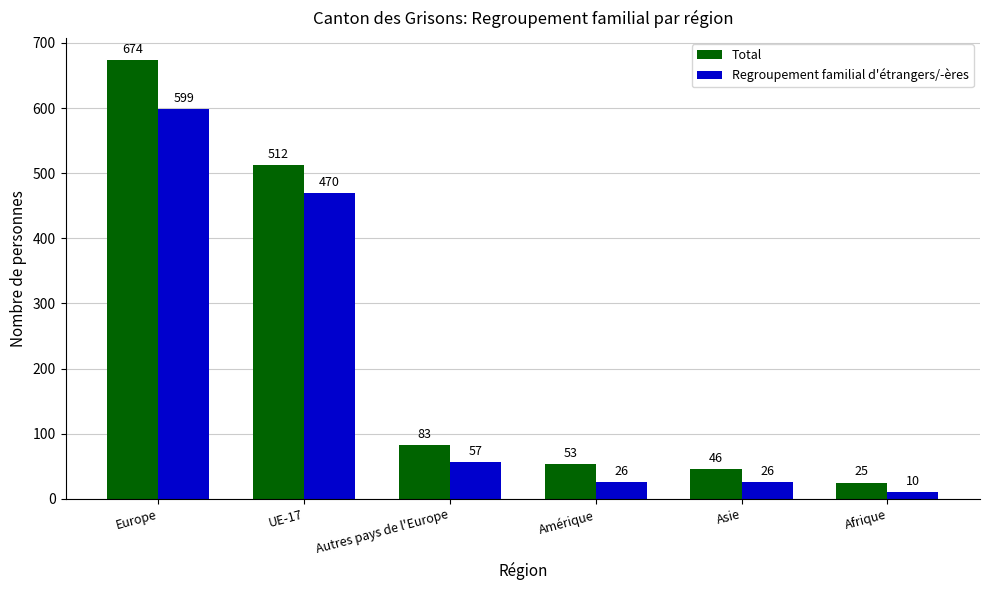

Where does the Total series first go above 83?

Europe